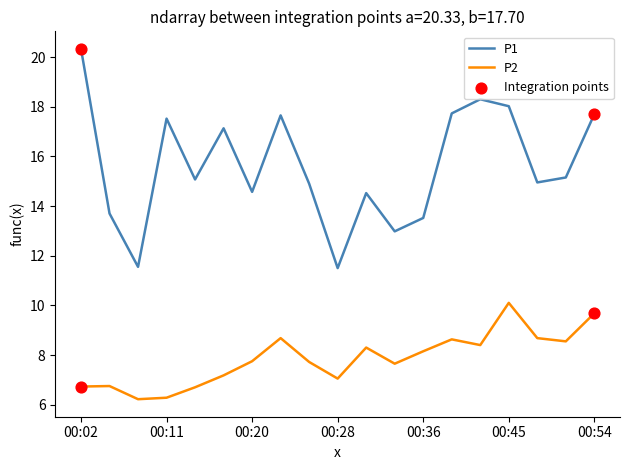

Which series has the largest total across all categories?

P1